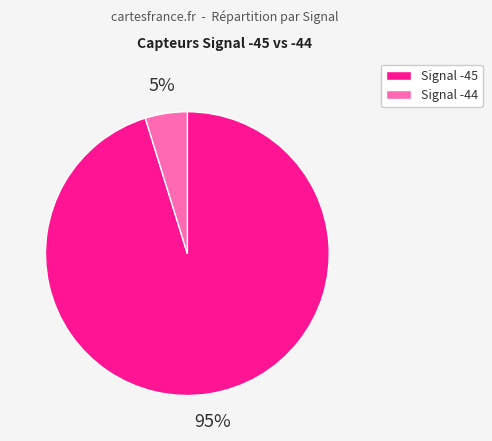

To the nearest percent, what is the combined percentage of Signal -44 and Signal -45?

100%